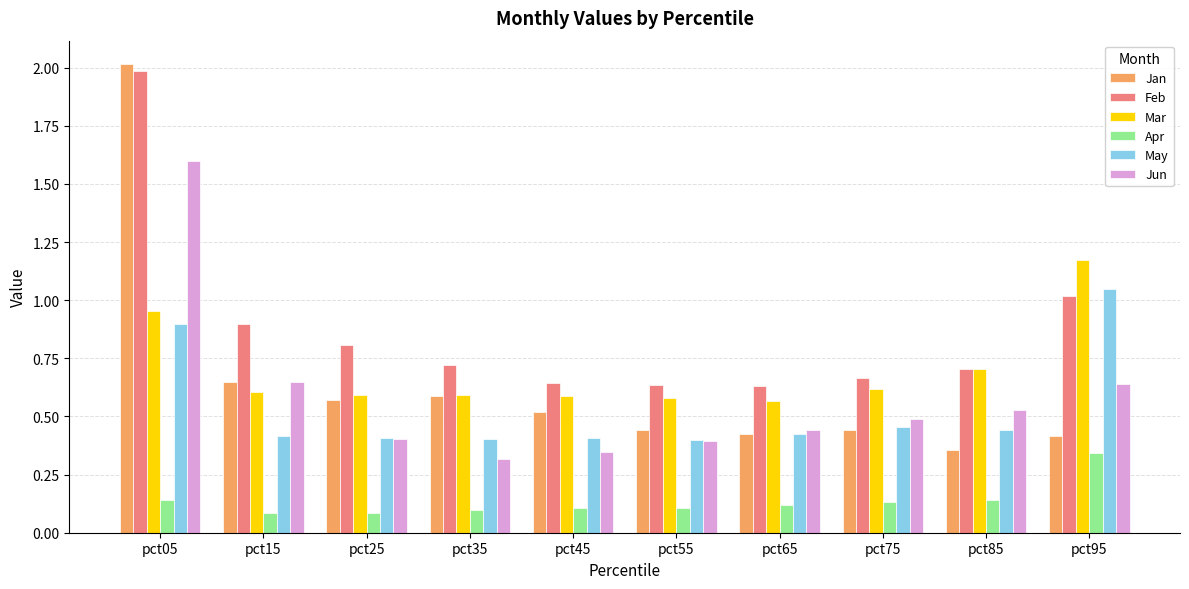

Are the bars grouped side by side (vs. stacked)?

Yes